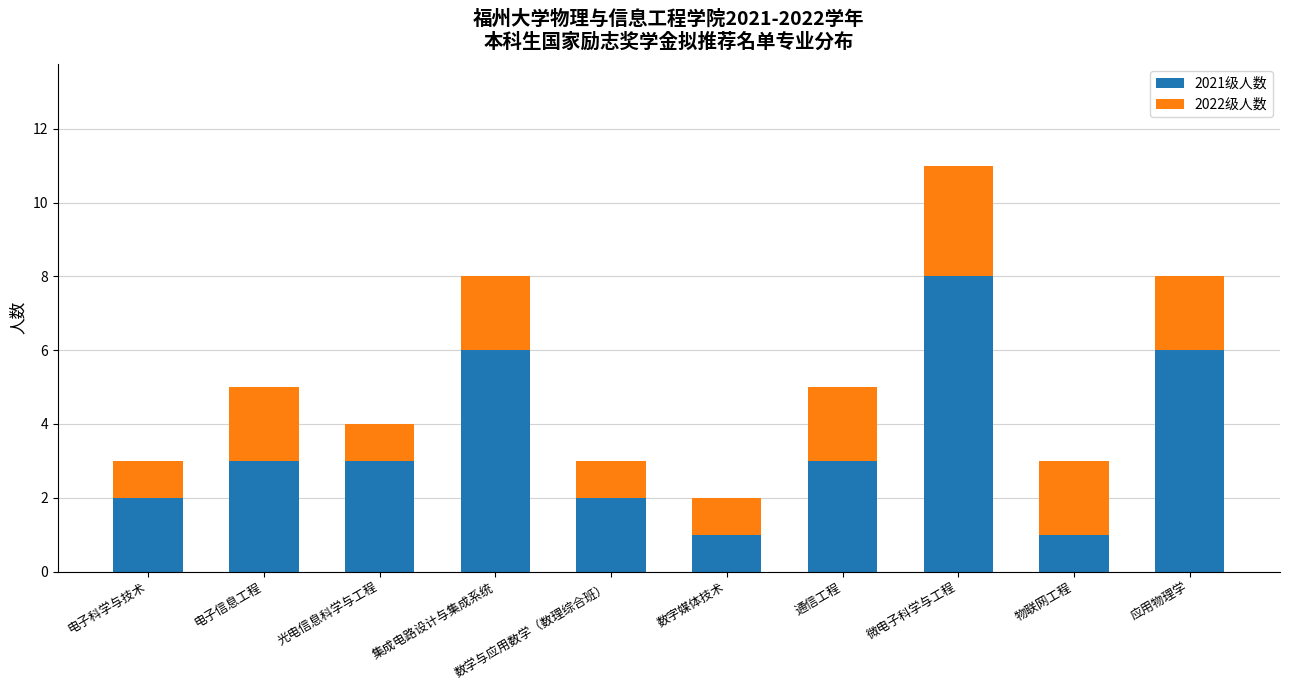

How many bars are there in total?

10